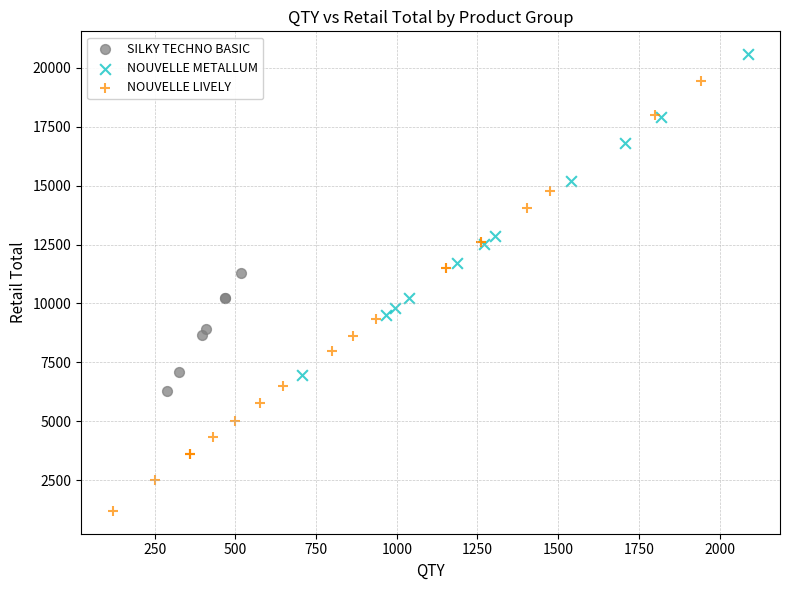

Which series contains the lowest Y value?

NOUVELLE LIVELY